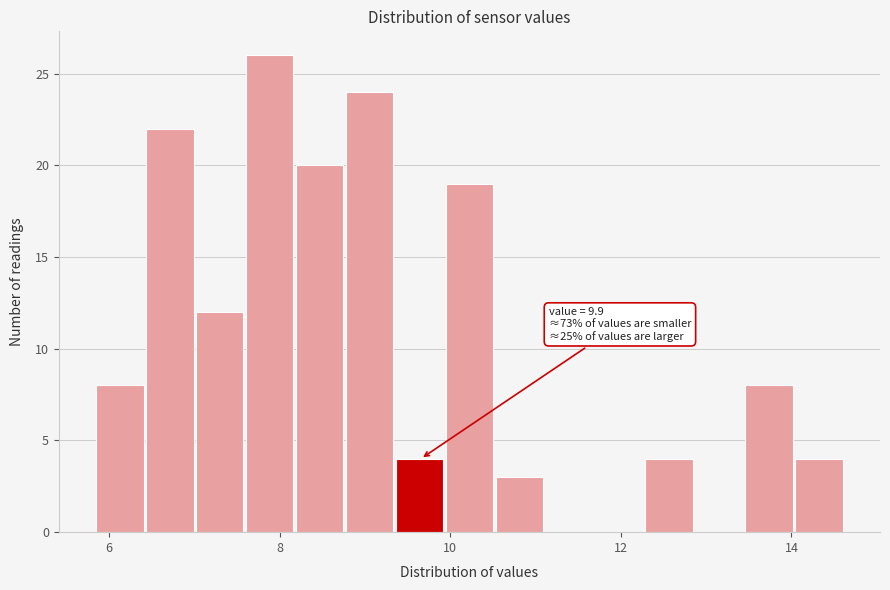

Read against the x-axis, roughly where is the centre of the tallest bar?

7.8